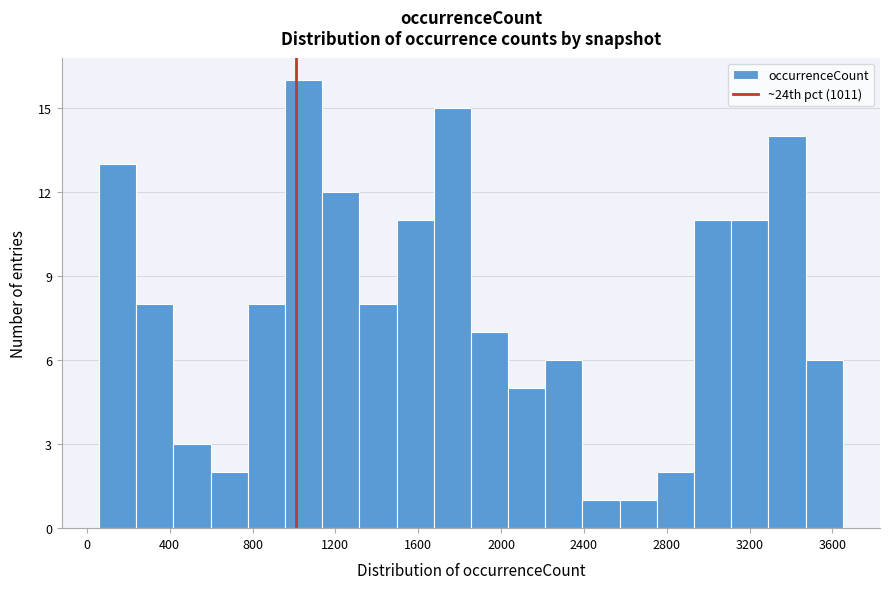

Around what value on the x-axis is the tallest bar? Give the approximate position of its centre, as read against the axis.

1050